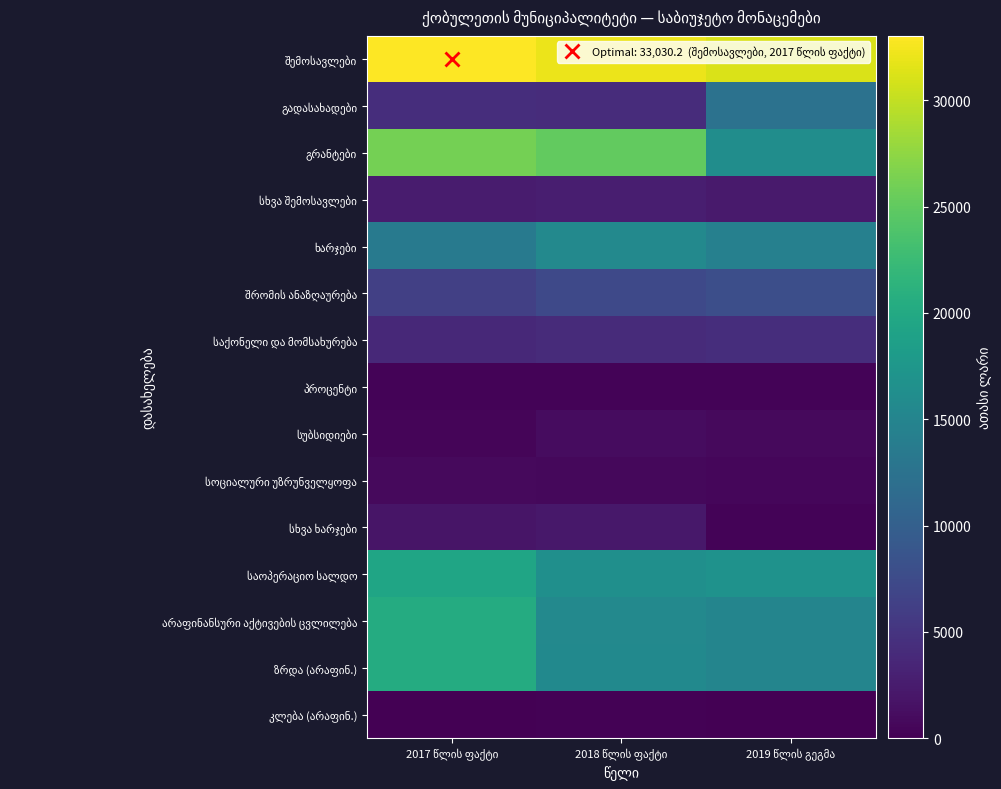

List the labels in order of არაფინანსური აქტივების ცვლილება value, largest first.

2017 წლის ფაქტი, 2018 წლის ფაქტი, 2019 წლის გეგმა